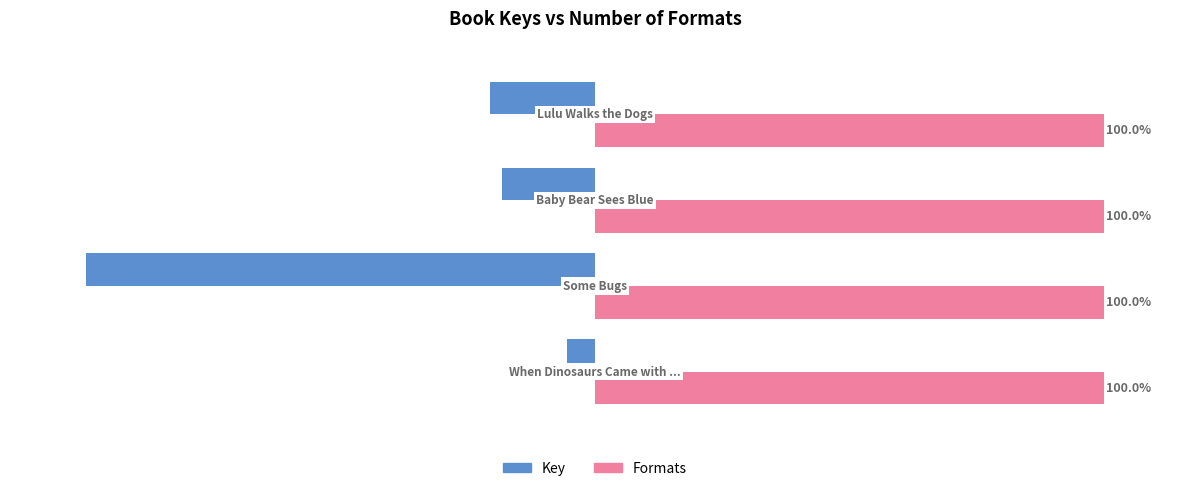

List the series in order of their peak value, highest first.

Formats, Key